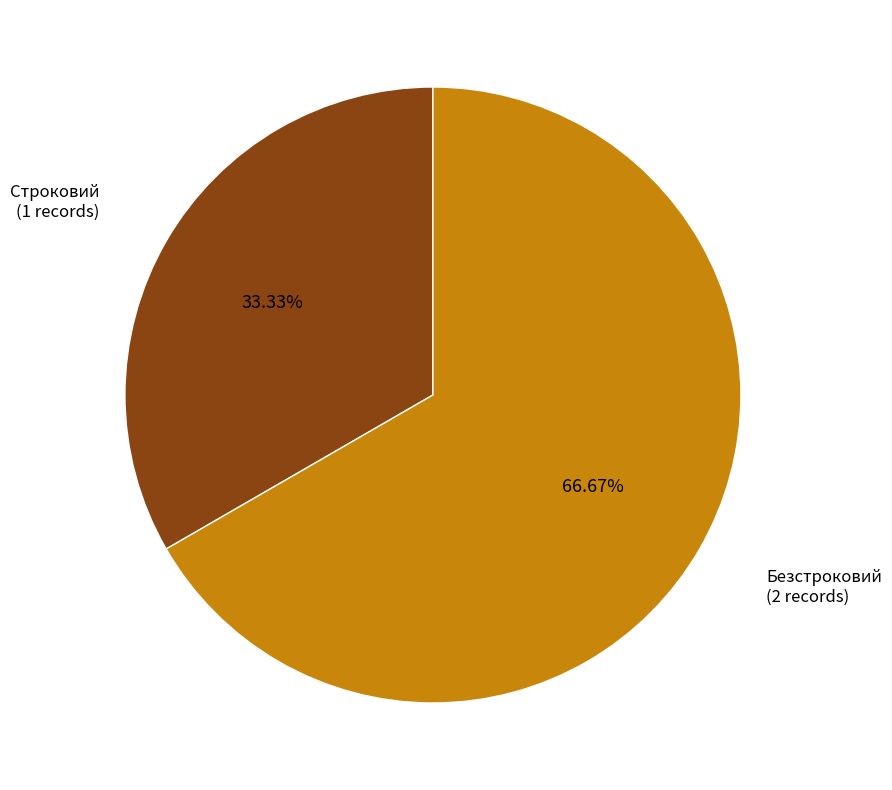

Is there a majority slice in this chart?

Yes